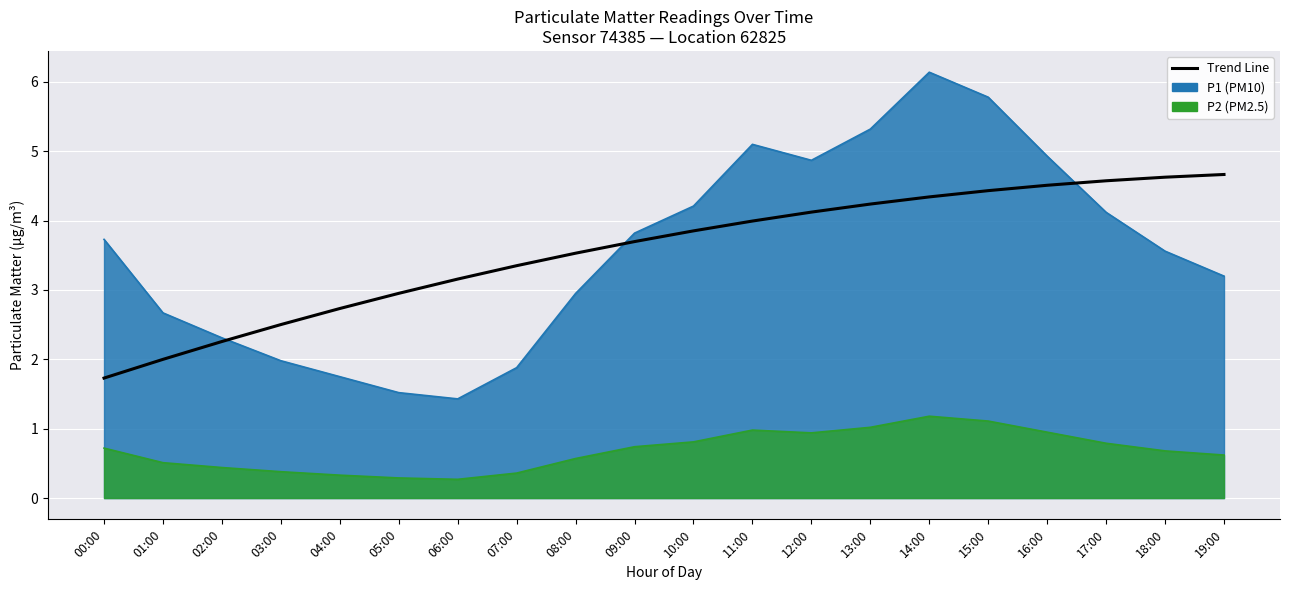

At which label is the value closest to 3?

05:00